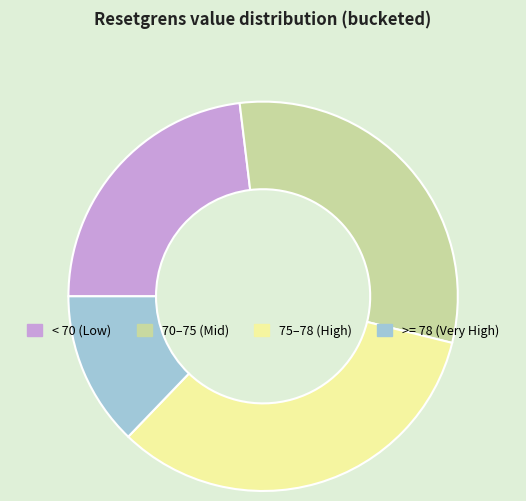

Does any single category account for the majority?

No